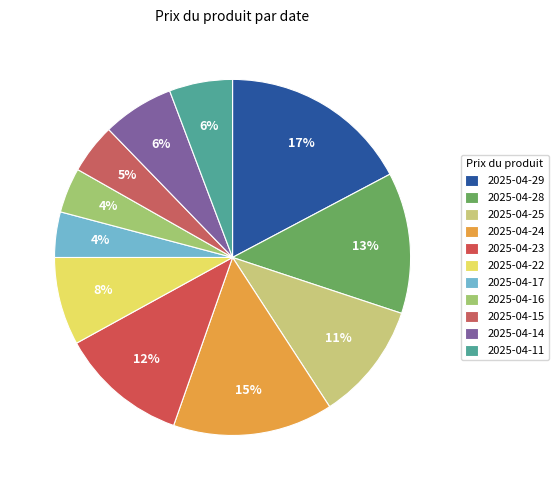

Does 2025-04-17 represent more than half of the total?

No